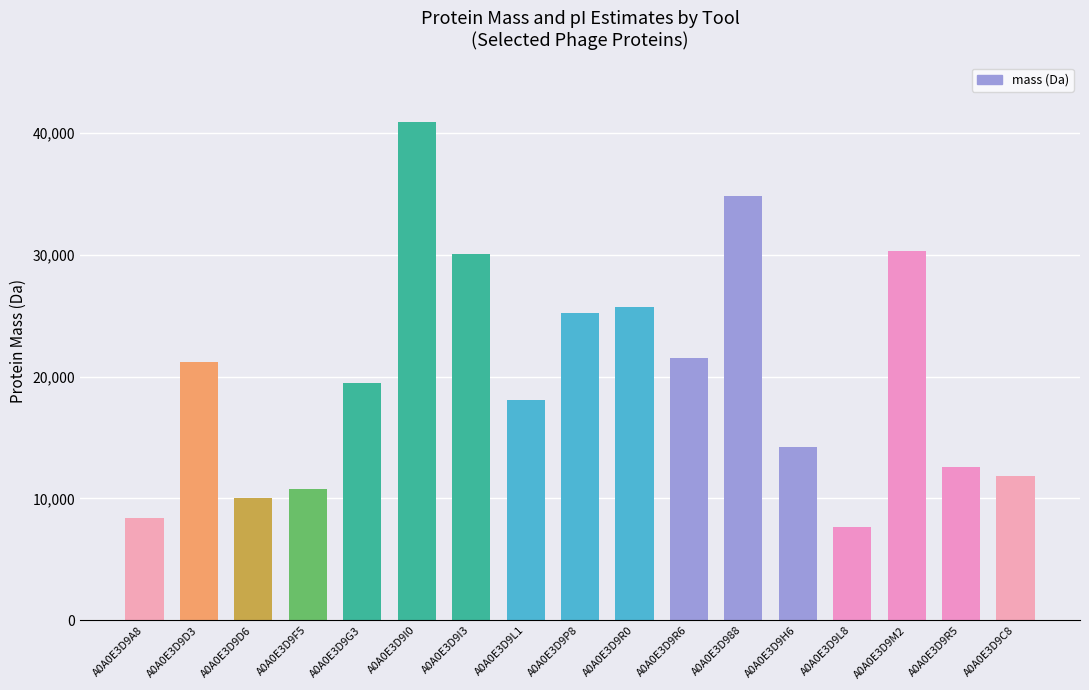

Which label corresponds to the largest value in the chart?

A0A0E3D9I0